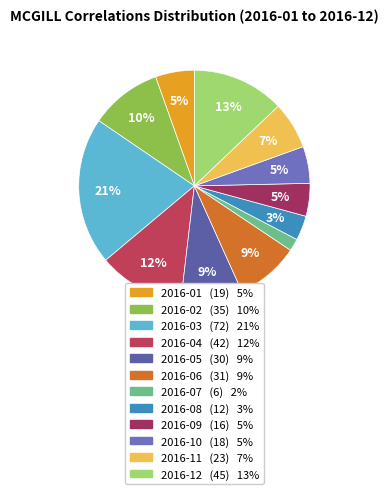

To the nearest percent, what is the difference between the 2016-02 and 2016-06 slice percentages?

1%